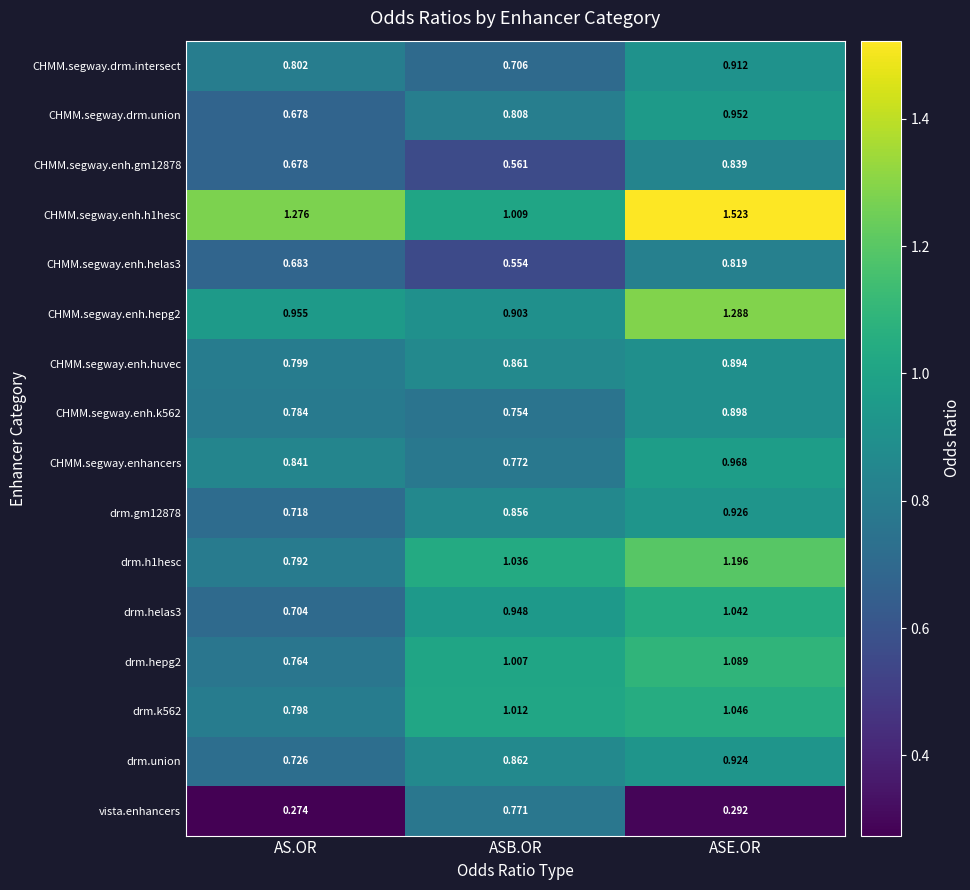

At which label does CHMM.segway.drm.union reach its minimum?

AS.OR